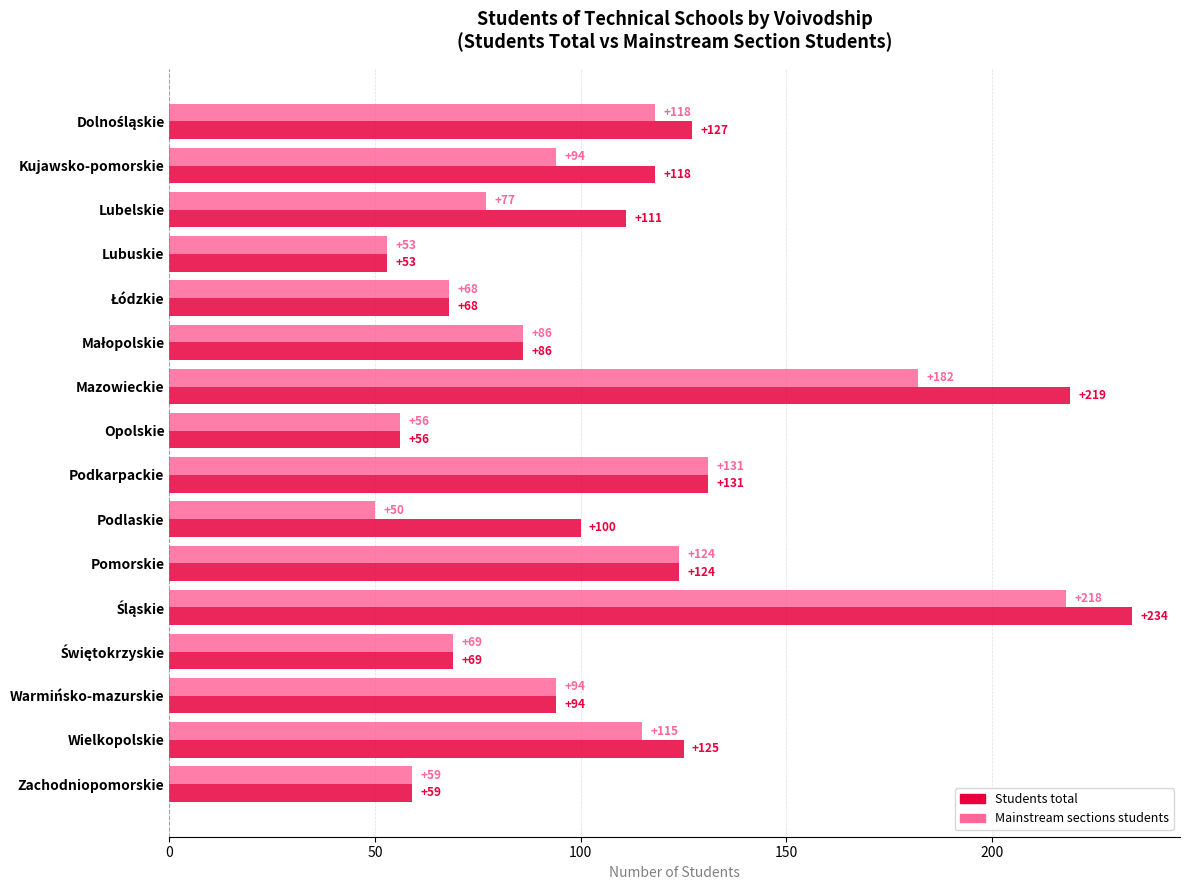

What is the difference between the maximum and minimum values in the Students total series?

181